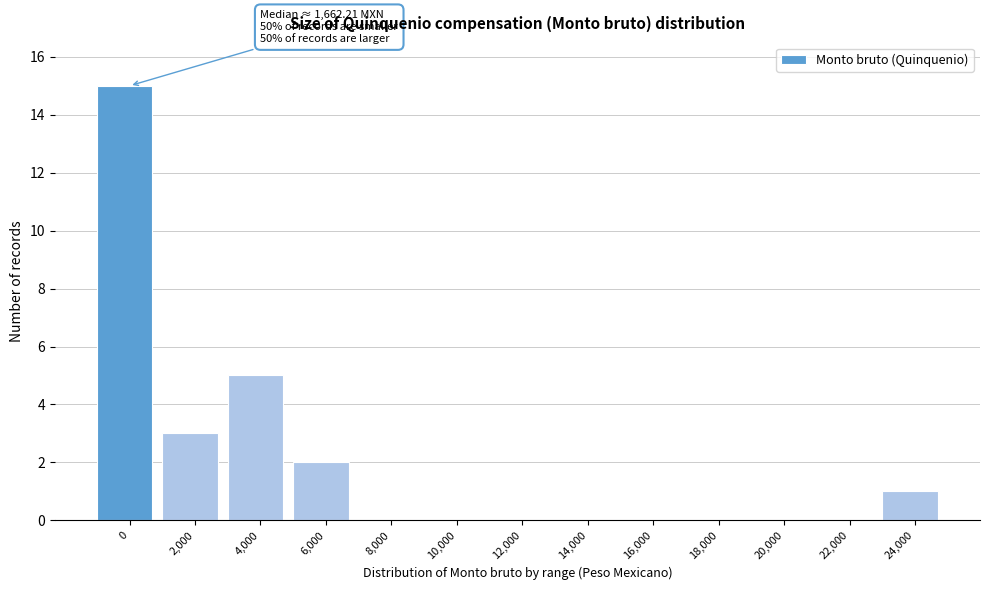

Reading left to right, what are all the values shown in this chart?

0=15	2,000=3	4,000=5	6,000=2	8,000=0	10,000=0	12,000=0	14,000=0	16,000=0	18,000=0	20,000=0	22,000=0	24,000=1